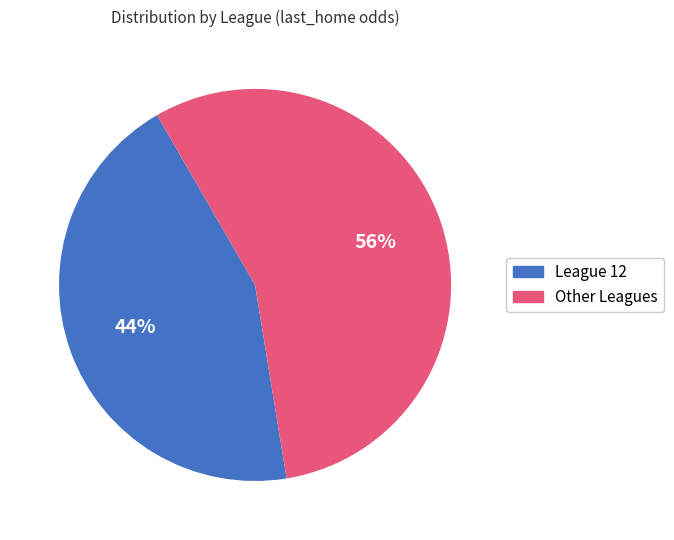

To the nearest percent, what is the average slice percentage?

50%